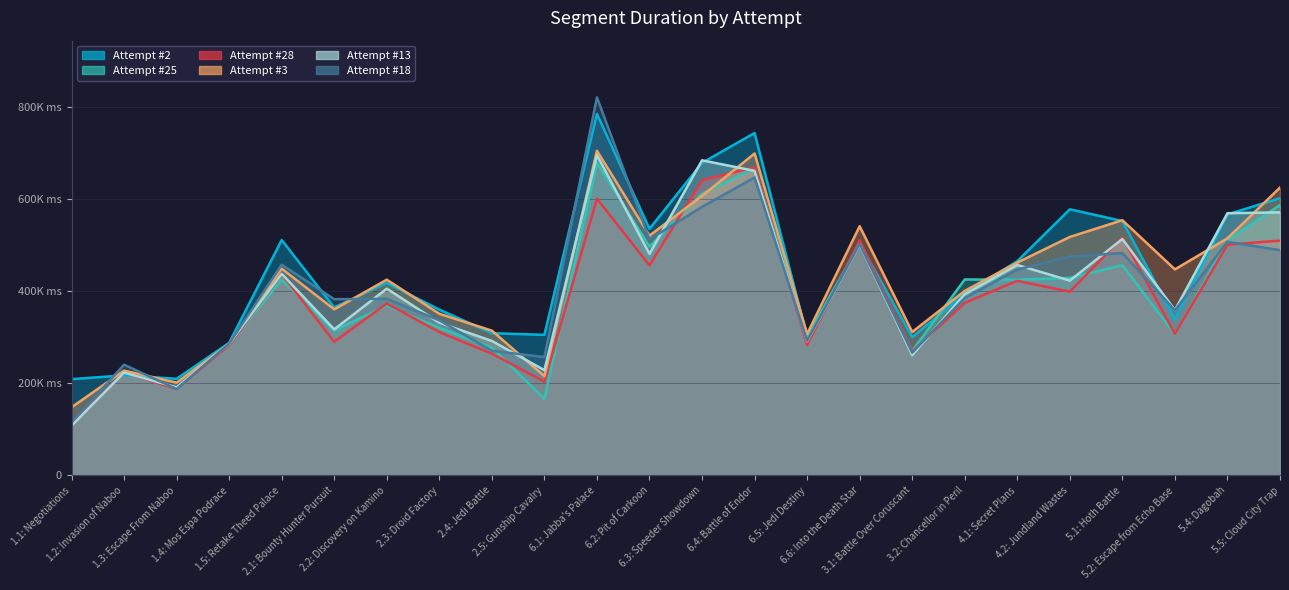

The value of Attempt #25 at 4.2: Jundland Wastes is 429266. True or false?

True